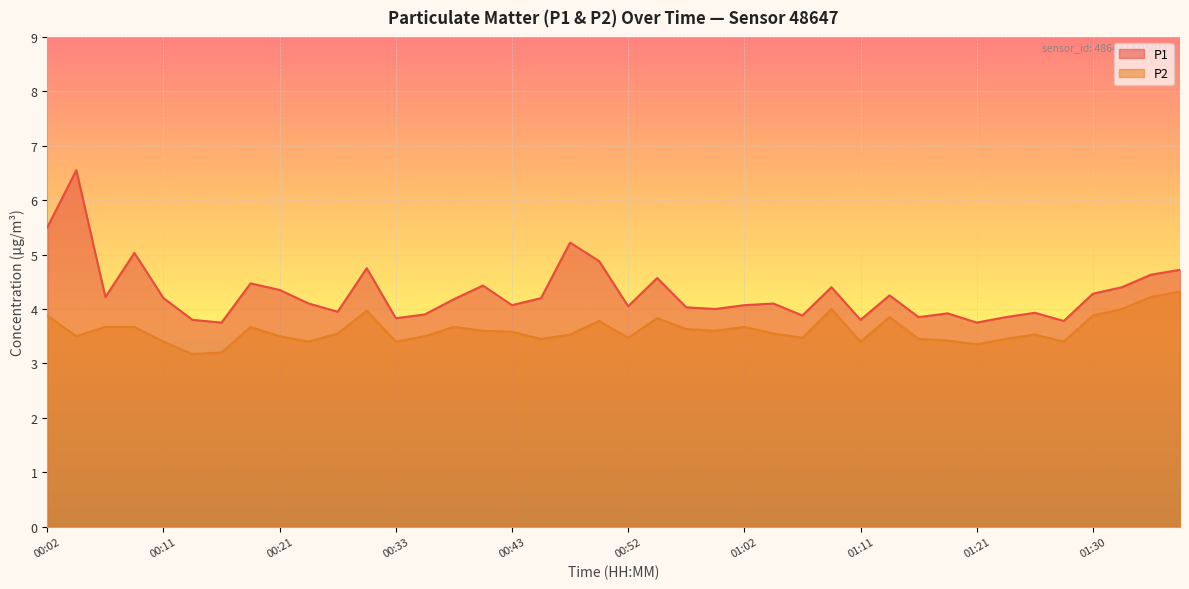

How many values in the P1 series exceed 4?

26